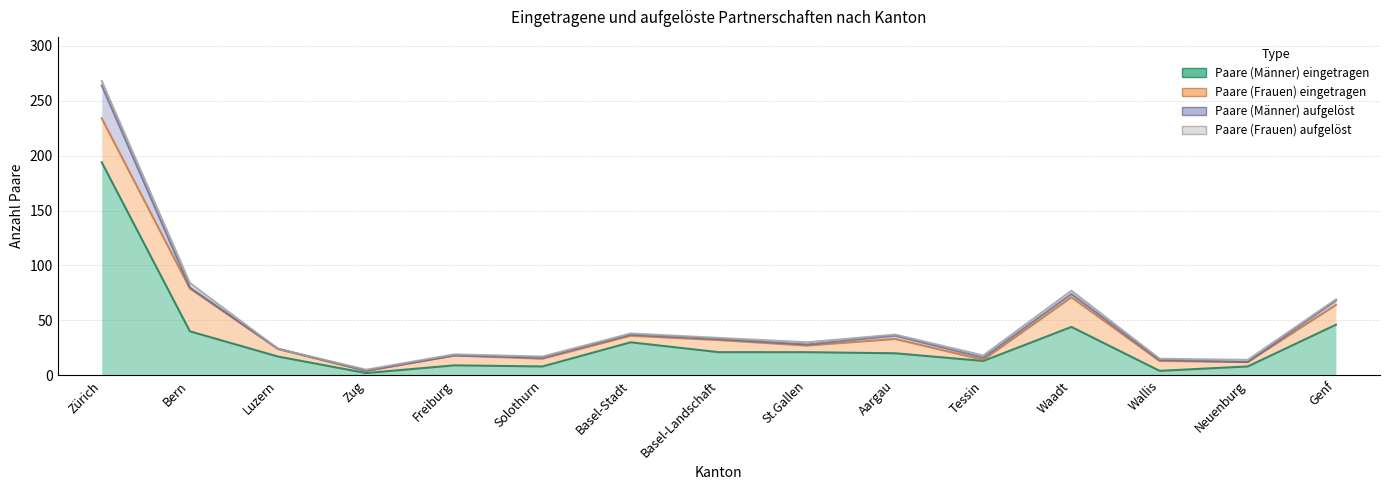

At which label does Paare (Männer) aufgelöst first exceed 1?

Zürich